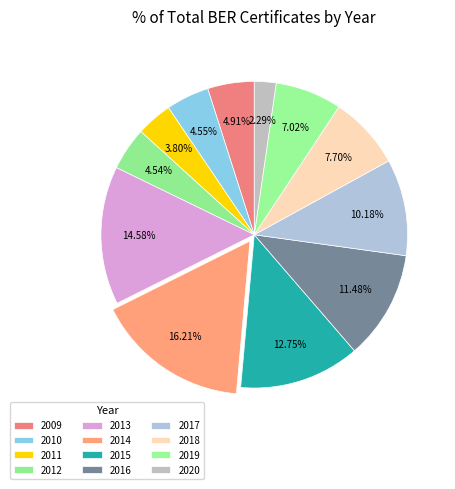

Which slice is the smallest?

2020